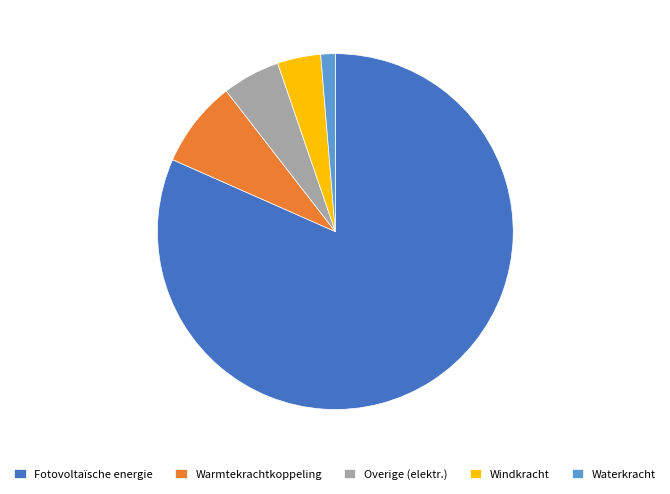

How many slices are in this pie chart?

5